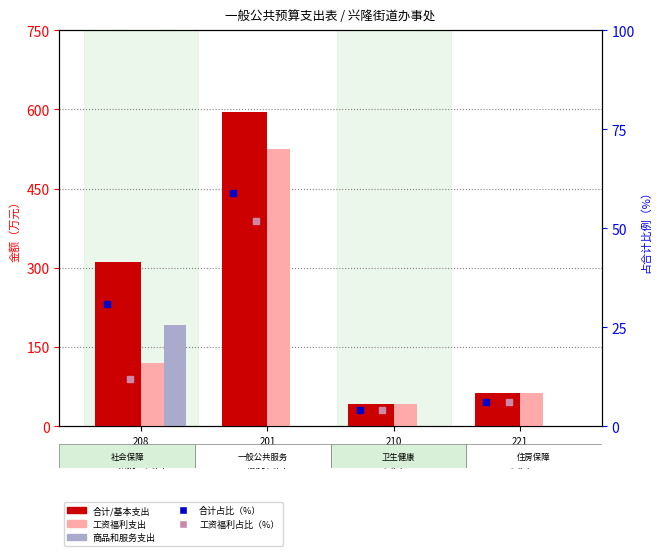

What is the value of the 工资福利支出 bar at the 4th from the left?

62.5